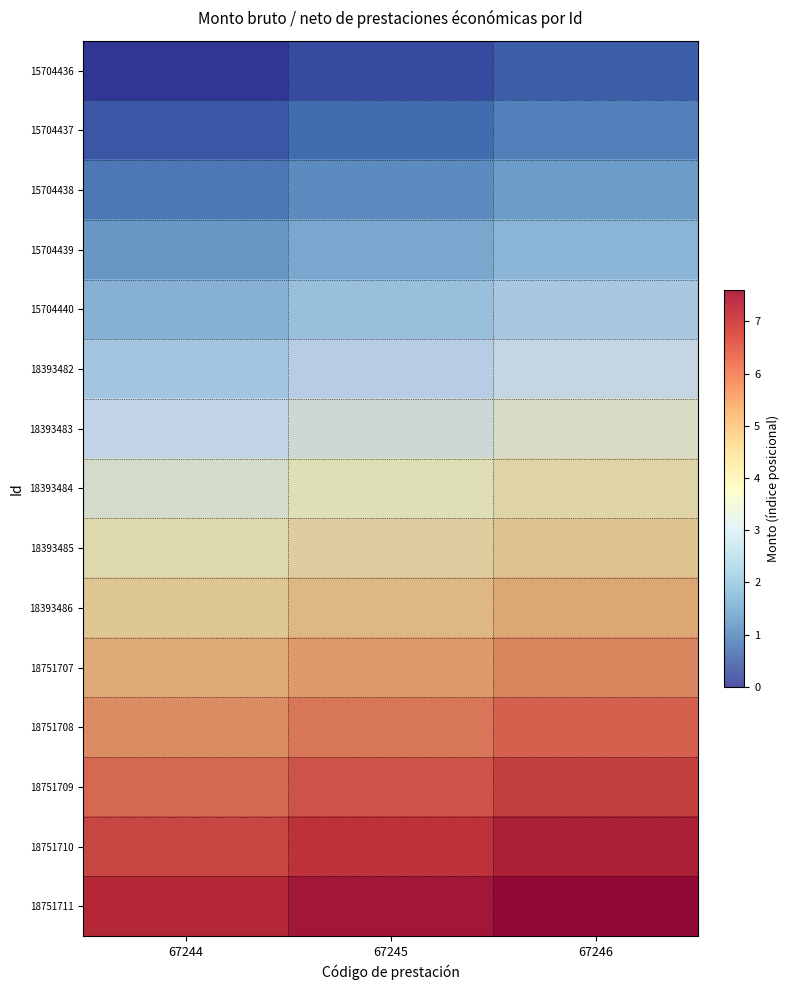

What is the difference between the maximum and minimum values in the 18393485 series?

0.6